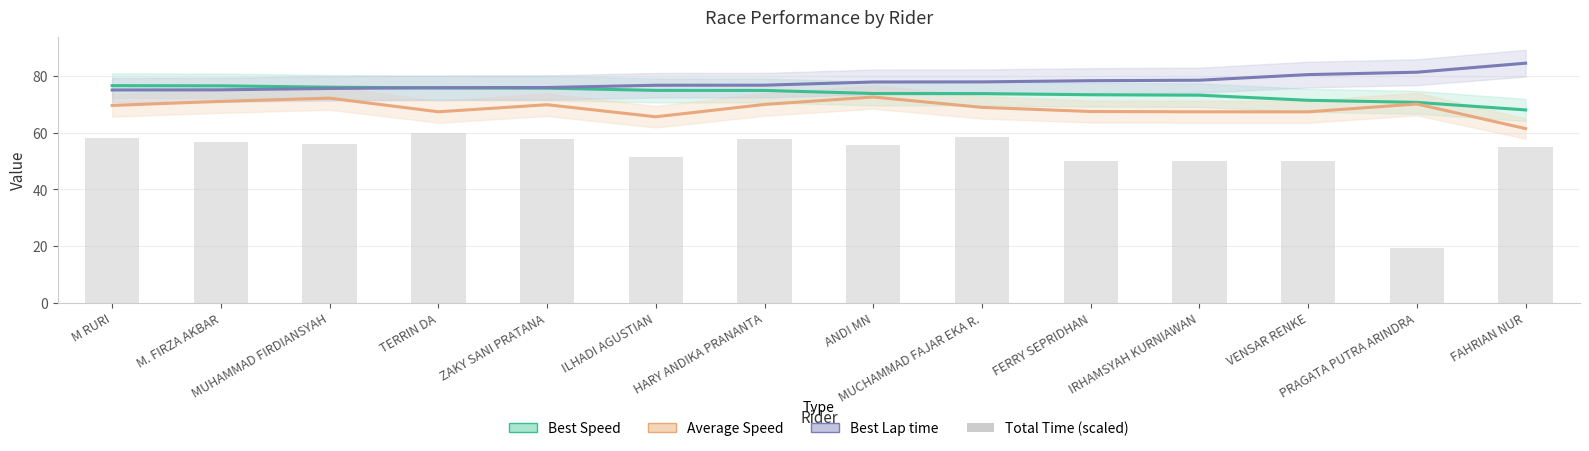

Reading left to right, transcribe all the data shown in this chart.

Best Speed: 76.7	76.6	76.1	75.9	75.8	75.0	75.0	73.9	73.9	73.5	73.3	71.5	70.8	68.1
Average Speed: 69.7	71.1	72.3	67.4	69.9	65.7	70.0	72.6	69.0	67.5	67.4	67.4	70.2	61.5
Best Lap time: 75.1	75.2	75.7	75.9	76.0	76.8	76.8	78.0	78.0	78.4	78.6	80.6	81.4	84.6
Total Time (scaled): 58.1	56.9	56.0	60.0	57.9	51.3	57.8	55.7	58.6	49.9	50.0	50.0	19.2	54.8